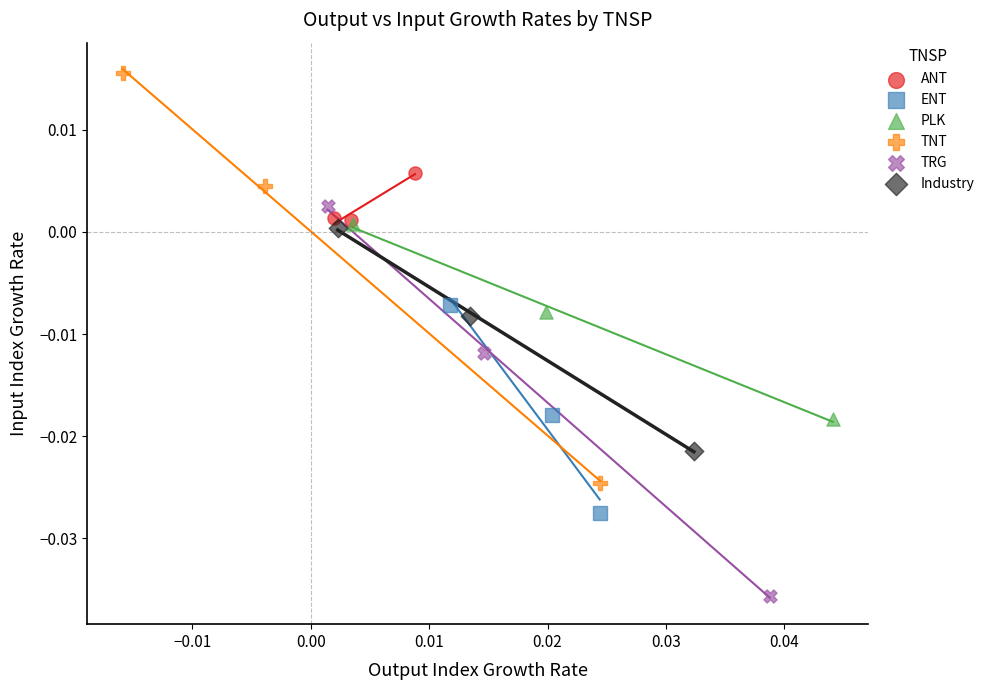

Which series reaches the minimum Y coordinate?

TRG